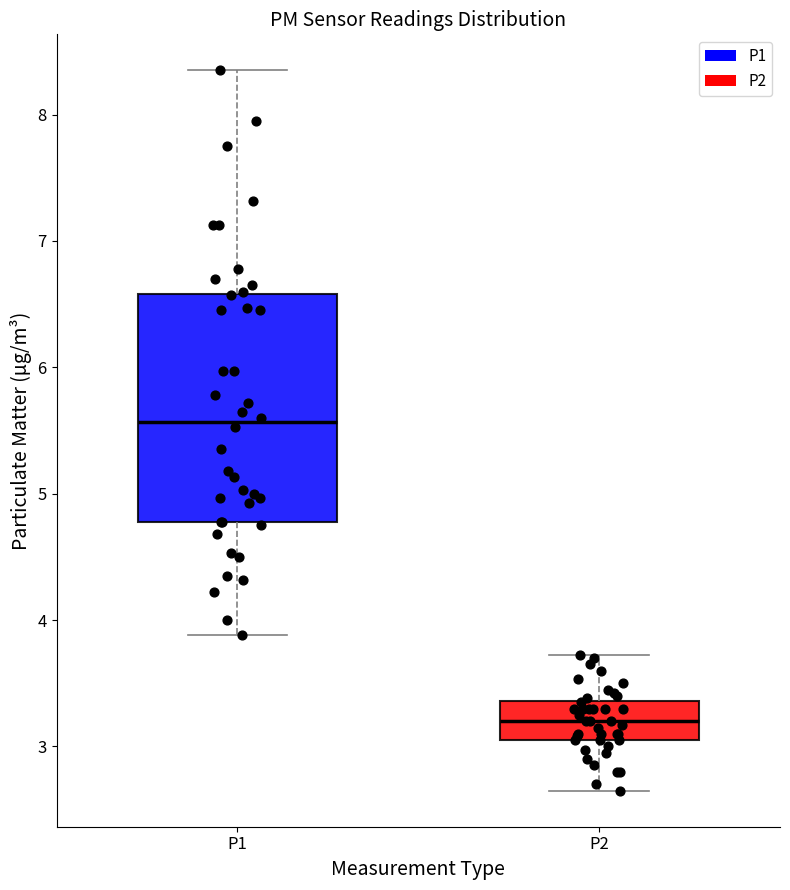

Which box's median line is the lowest?

P2